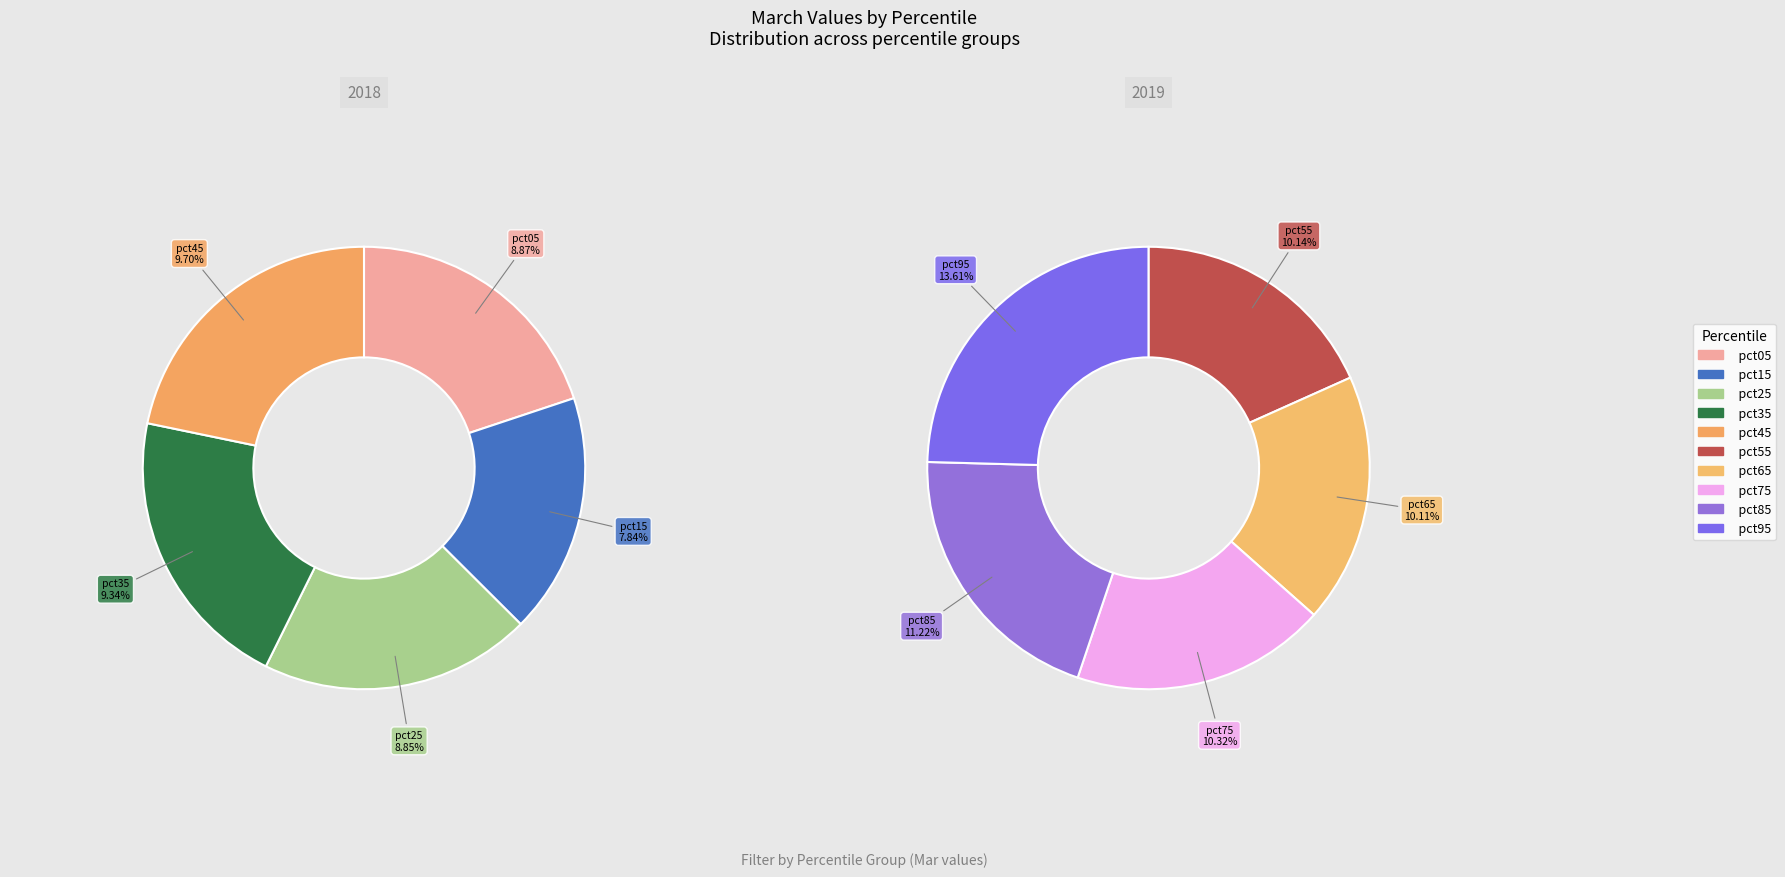

Rank the categories by value from highest to lowest.

pct95, pct85, pct75, pct55, pct65, pct45, pct35, pct05, pct25, pct15